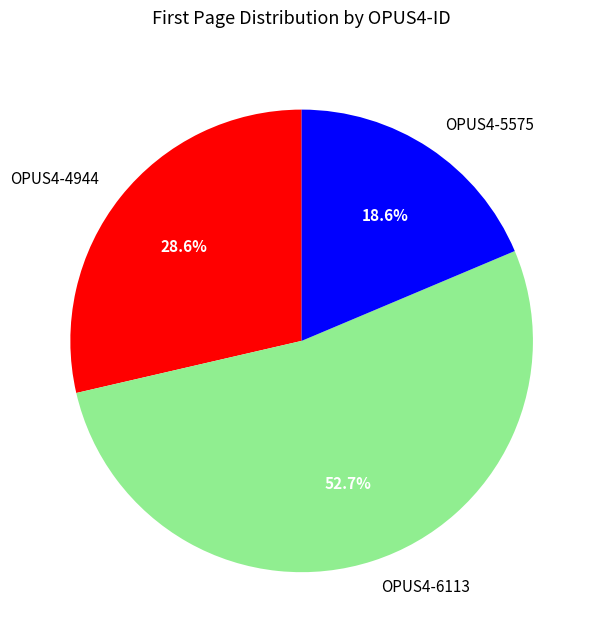

To the nearest percent, what is the difference between the largest and smallest slice percentages?

34%